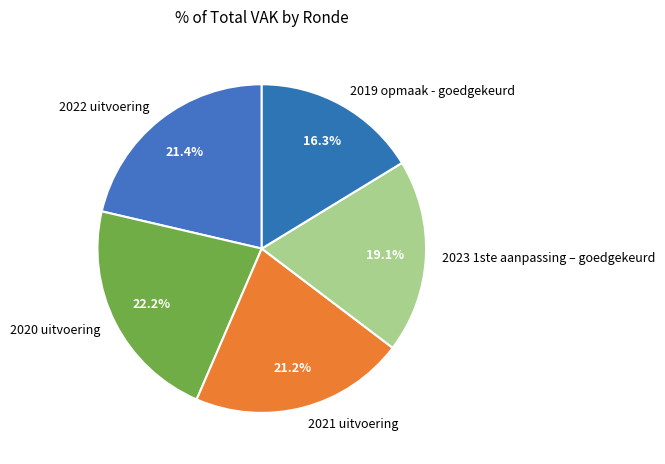

How many segments does this pie chart have?

5